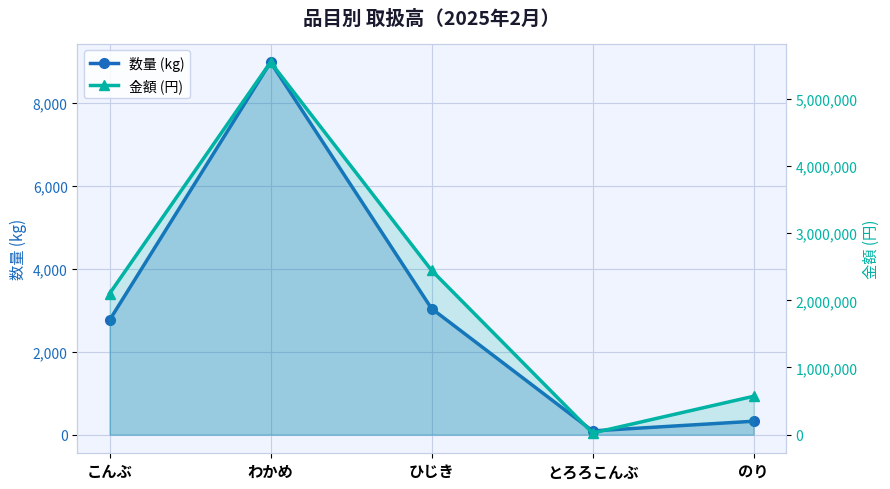

True or false: 数量 (kg) and 金額 (円) intersect in this chart.

False